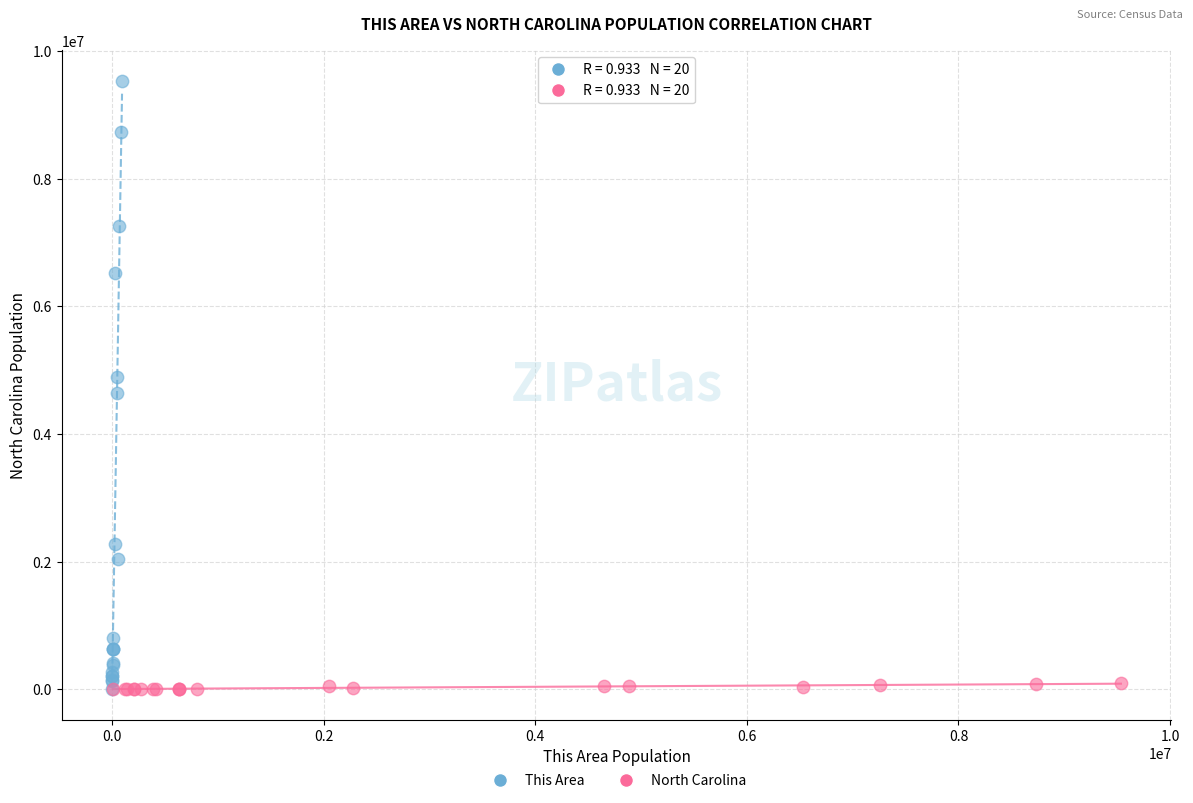

Which series has the widest spread of Y values?

This Area